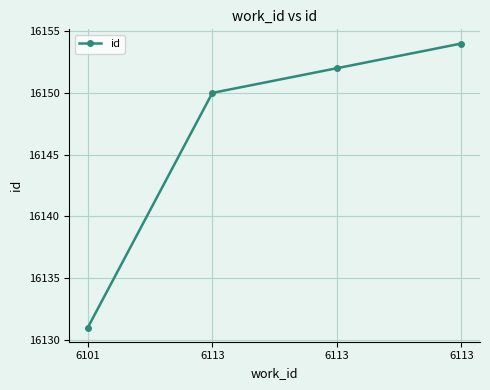

What is the average value?

16147